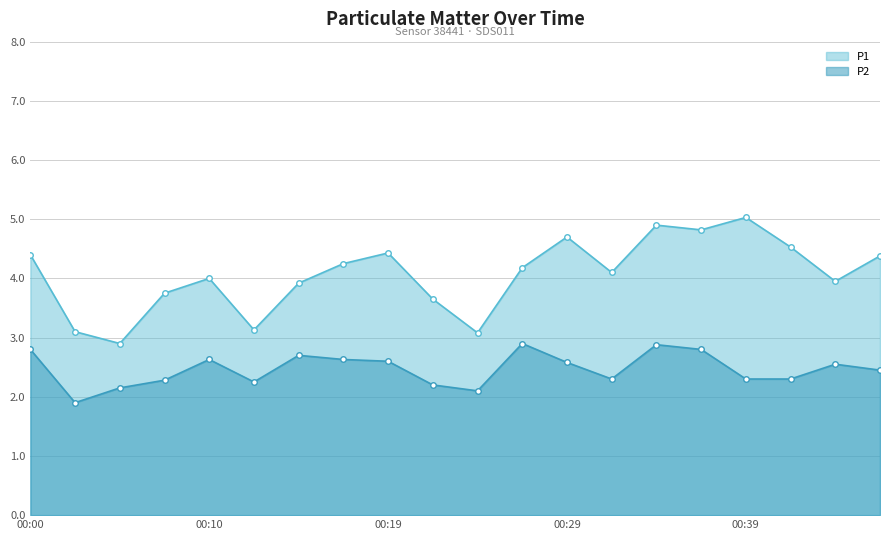

Between 2022-11-20T00:36 and 2022-11-20T00:19, which is larger?

2022-11-20T00:36